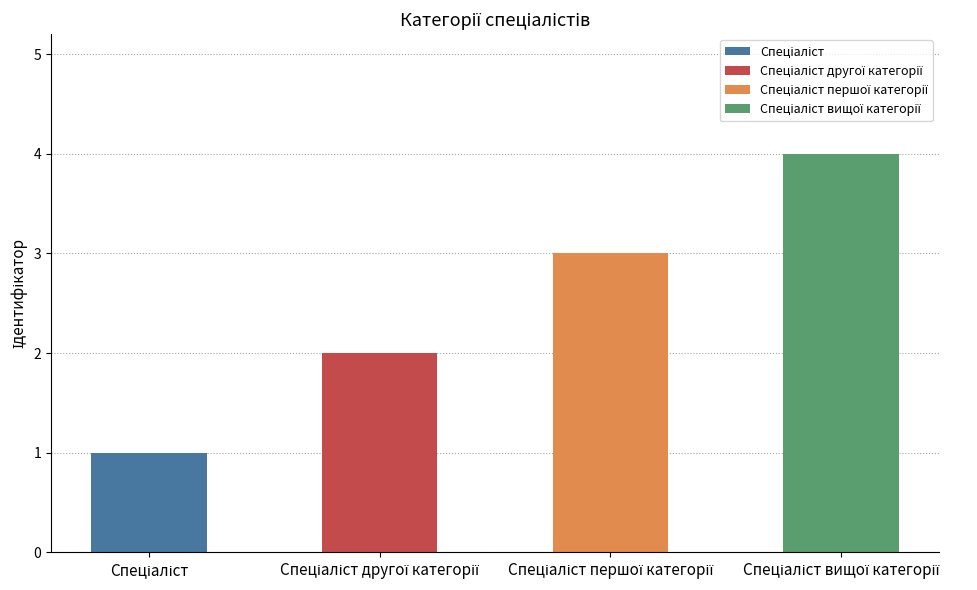

What is the maximum value shown in the chart?

4